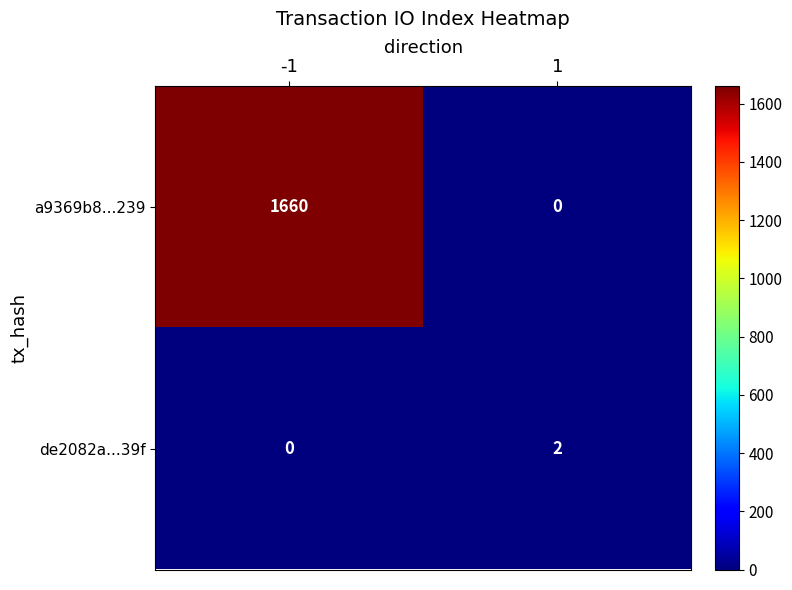

At which category is the sum across all series the highest?

-1